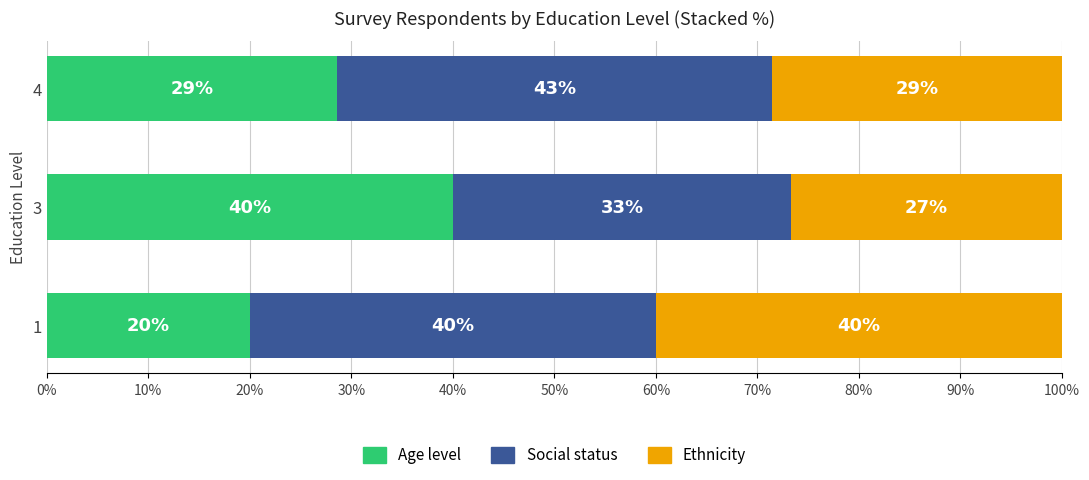

What is the highest value of the Age level series?

40.0